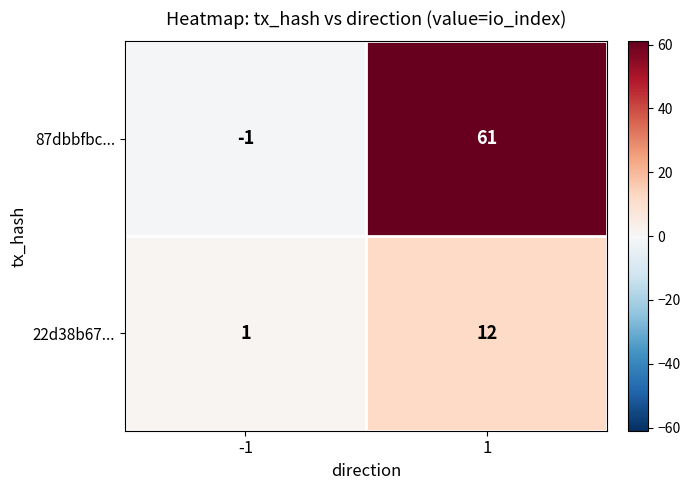

Is it true that 22d38b67... equals 2 at -1?

False